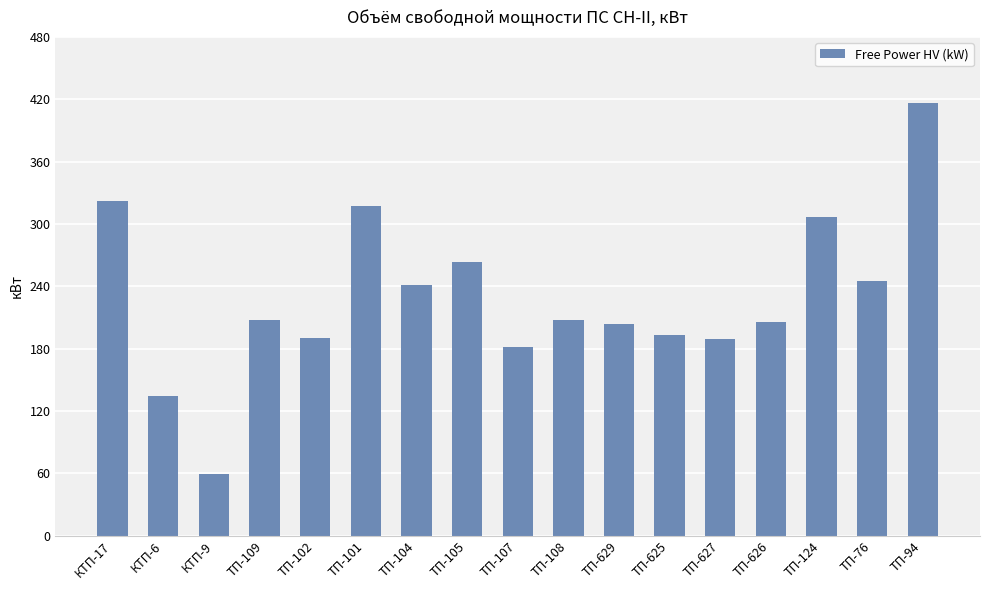

Approximately how many times larger is the value at КТП-9 compared to ТП-625?

0.3